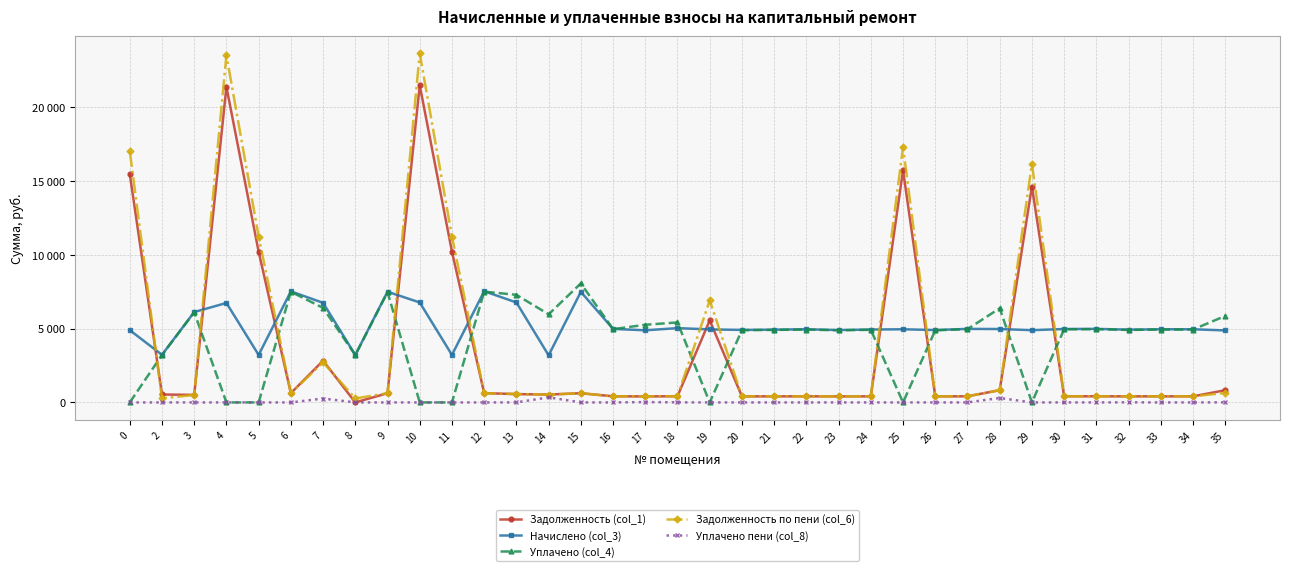

Between 13 and 26, which series saw the biggest shift?

Уплачено (col_4)